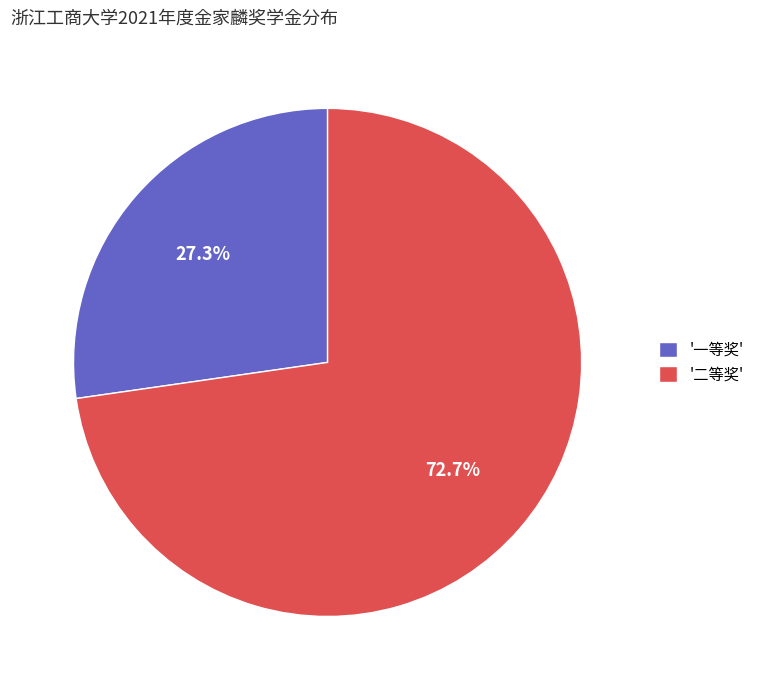

Rank the categories by value from lowest to highest.

'一等奖', '二等奖'